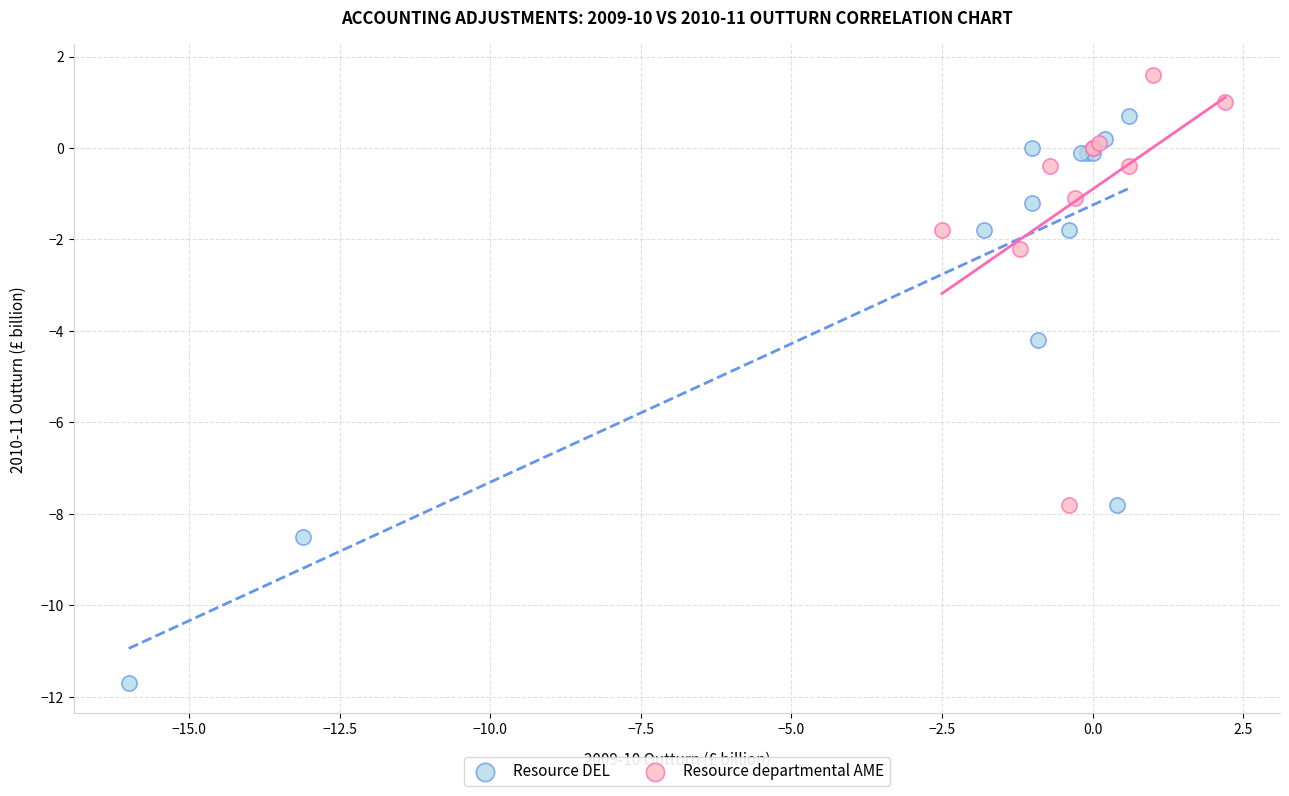

Which series contains the lowest Y value?

Resource DEL